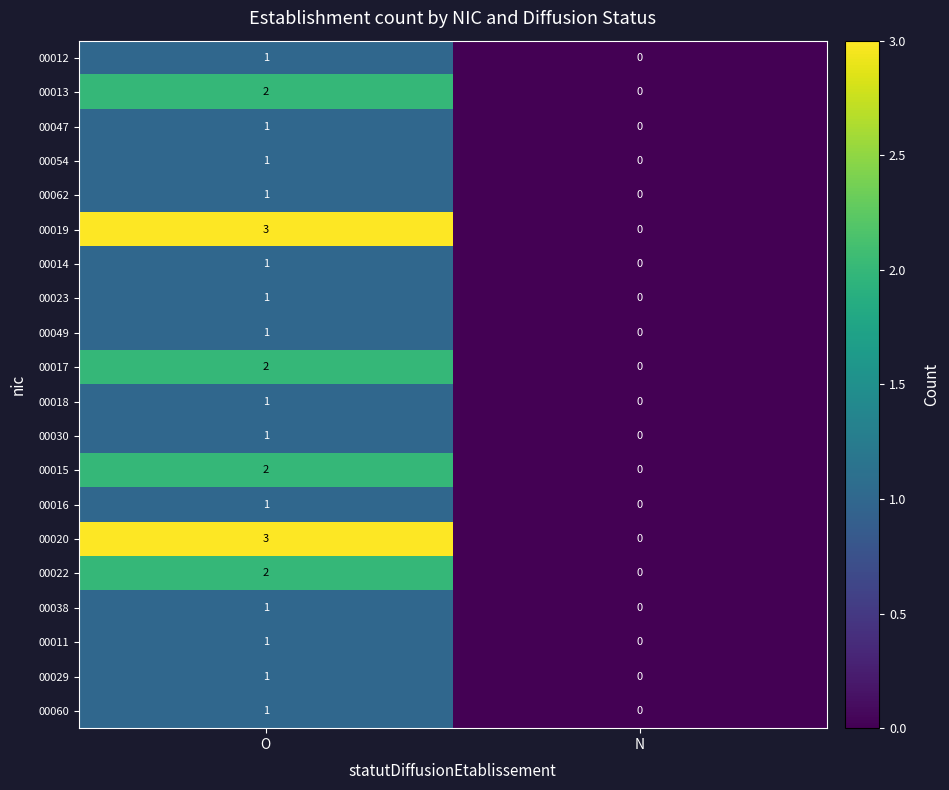

Is it true that 00012 equals -1 at N?

False